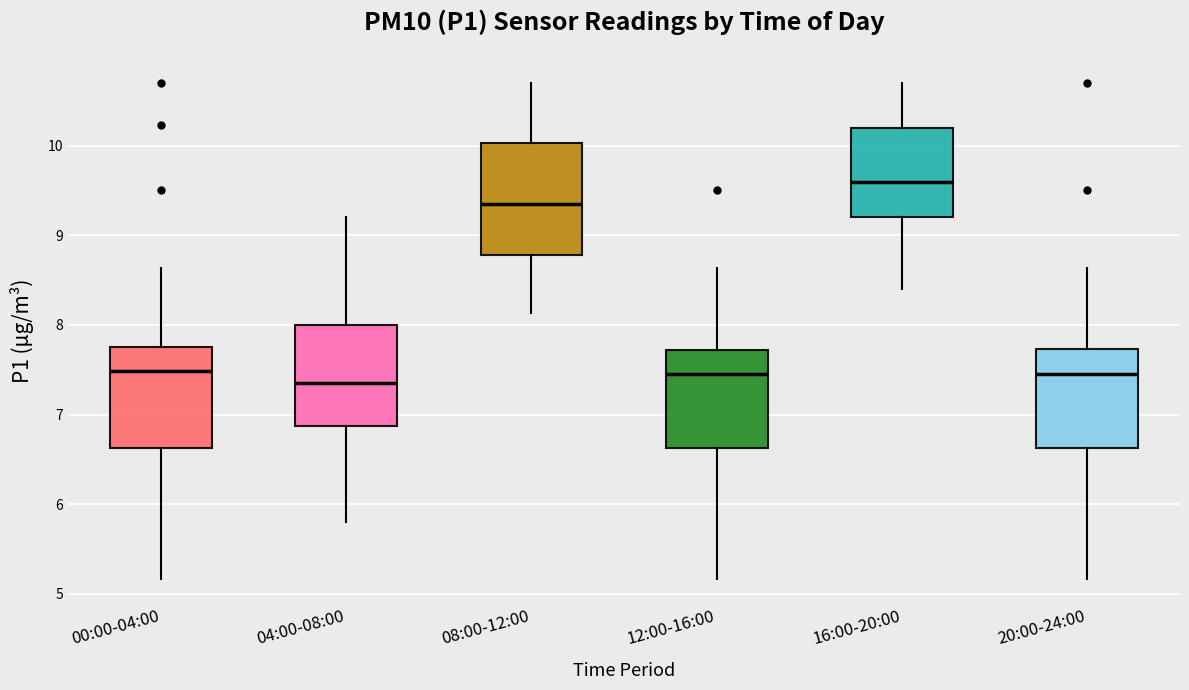

Where is the lower edge of the box for 08:00-12:00 on the y-axis? The values are not printed on the chart, so give them approximately, as read against the axis.

8.8